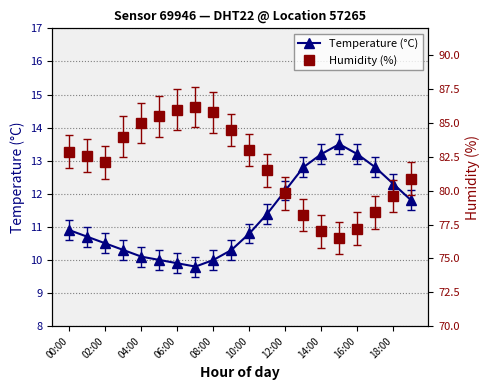

Is it true that Temperature (°C) equals 18.8 at 12:00?

False